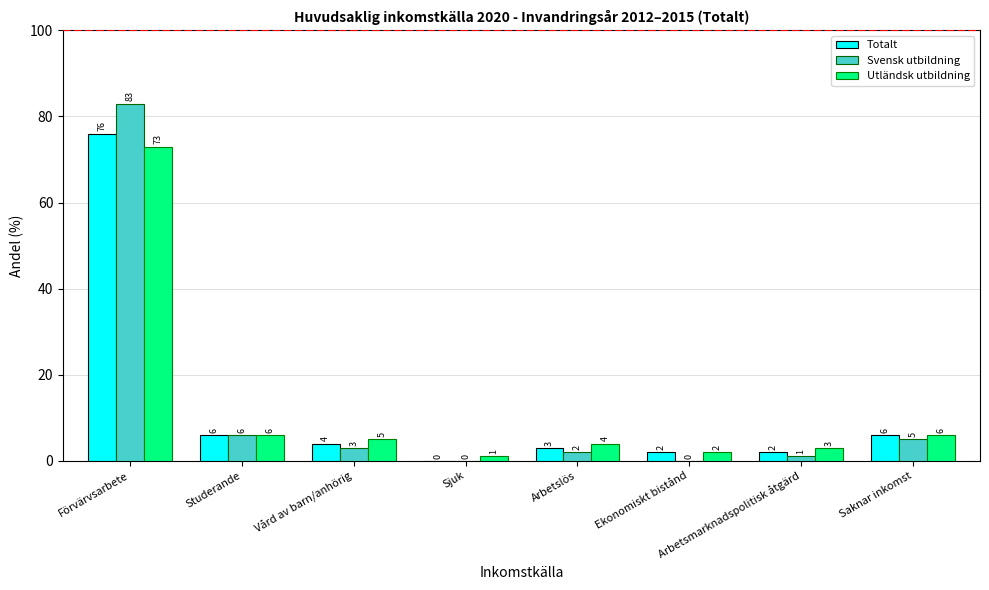

What is the sum of the Totalt values at Vård av barn/anhörig and Arbetsmarknadspolitisk åtgärd?

6